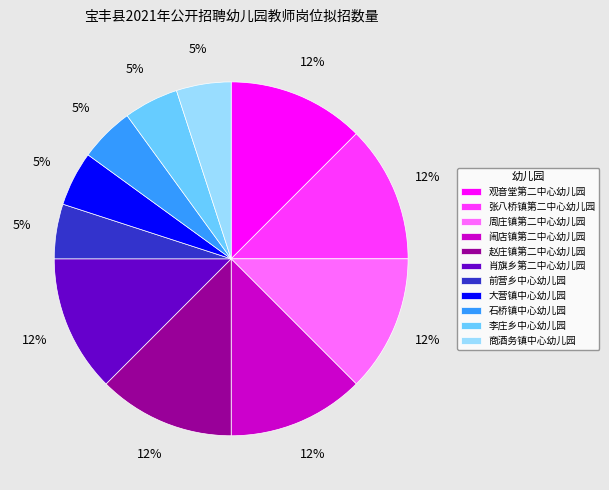

To the nearest percent, what is the average slice percentage?

9%